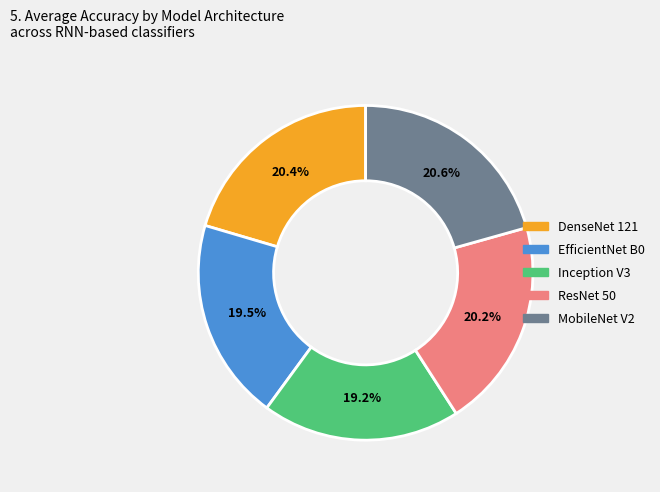

Is MobileNet V2 the majority of the pie?

No